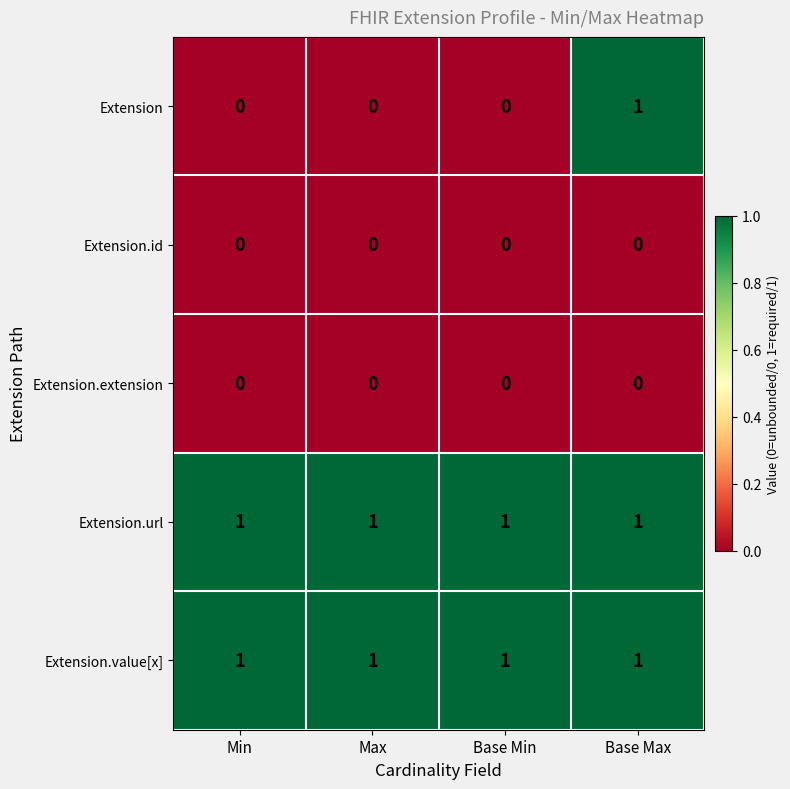

Reading left to right, transcribe all the data shown in this chart.

Extension: 0	0	0	1
Extension.id: 0	0	0	0
Extension.extension: 0	0	0	0
Extension.url: 1	1	1	1
Extension.value[x]: 1	1	1	1